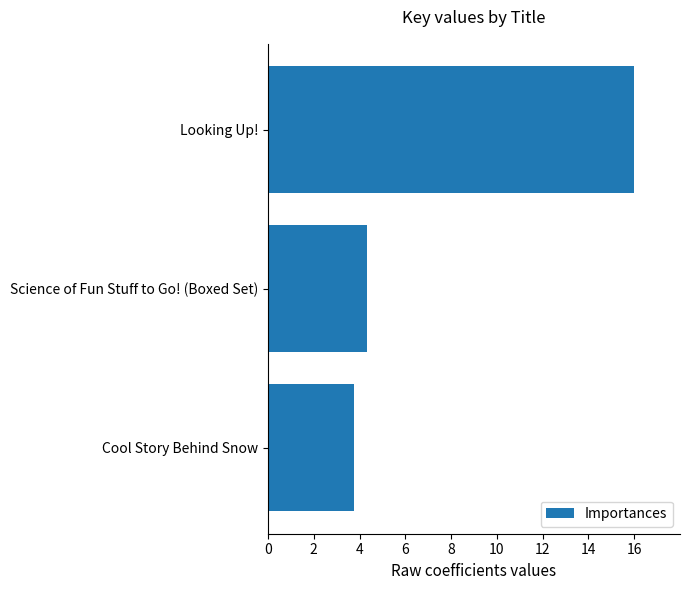

What is the label of the 2nd bar from the top?

Science of Fun Stuff to Go! (Boxed Set)